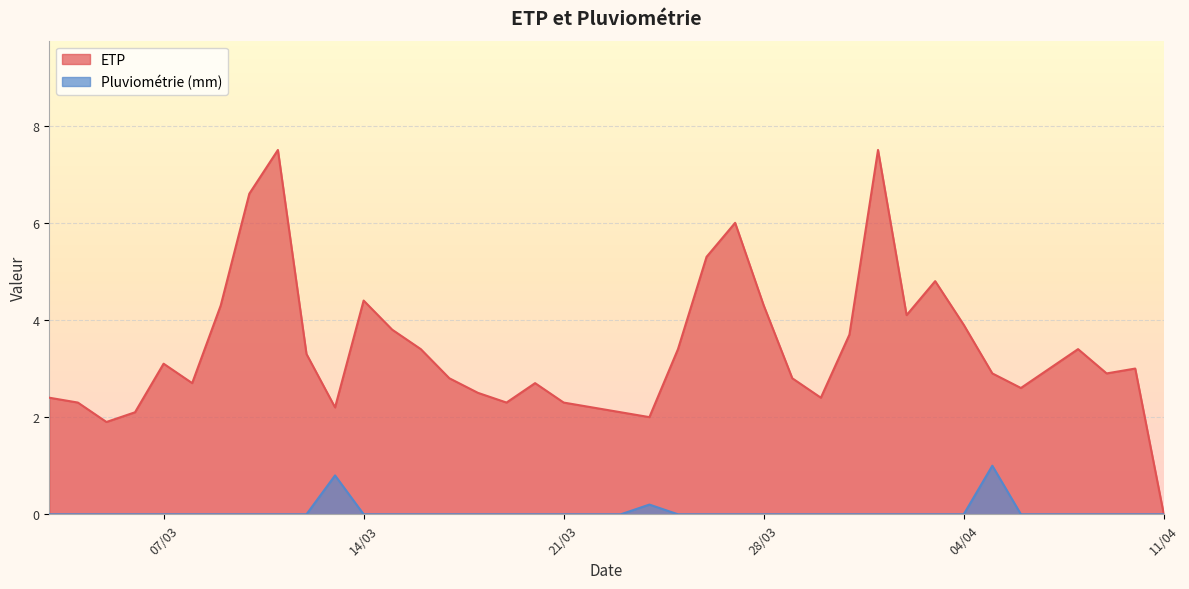

How many data points does each series have?

40